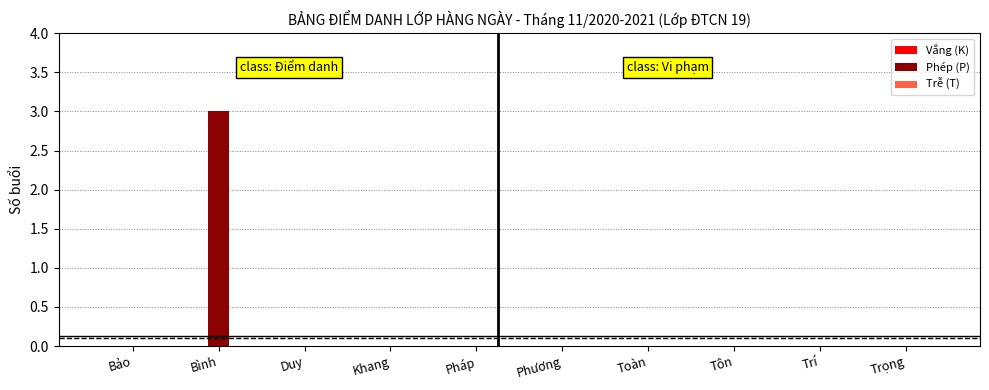

What is the sum of all values?

3